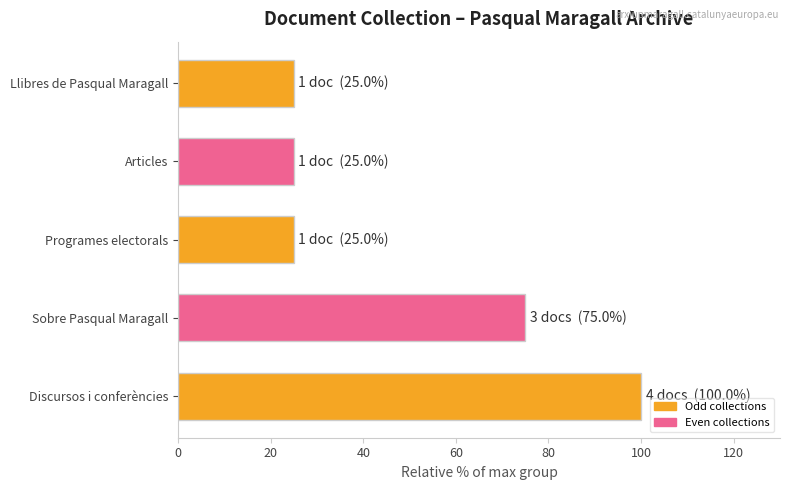

The chart shows a value of 36 at Llibres de Pasqual Maragall. True or false?

False